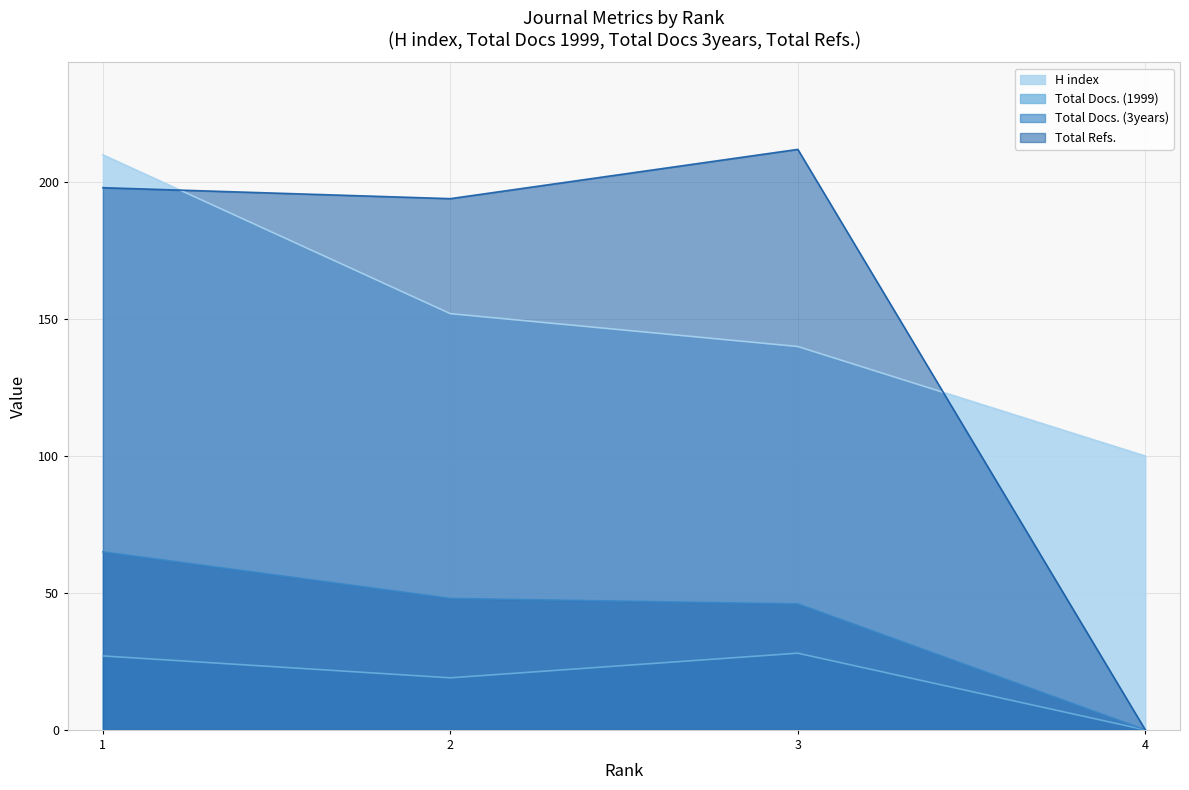

True or false: H index and Total Docs. (3years) intersect in this chart.

False